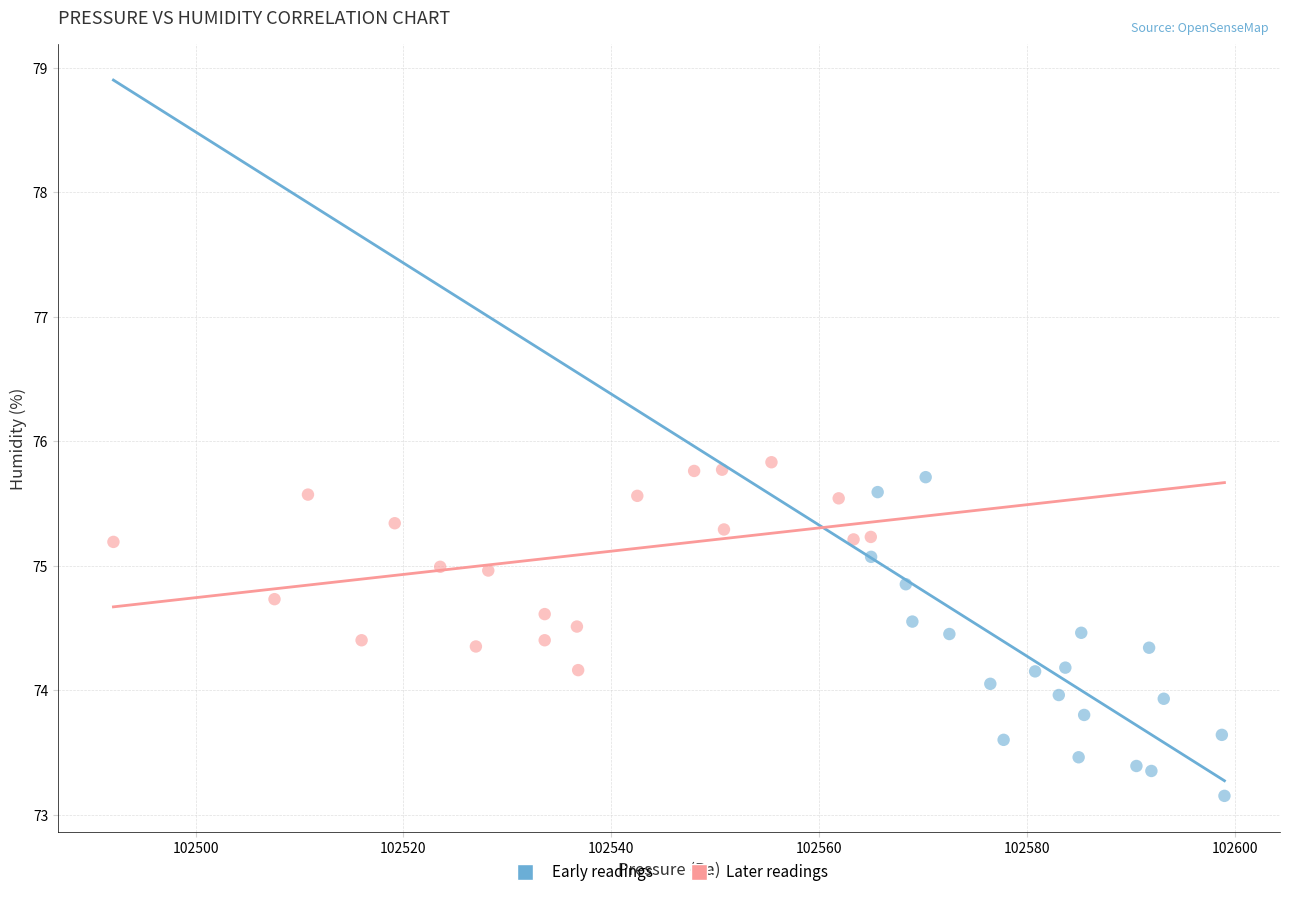

Which series has the largest Y range (max minus min)?

Early readings